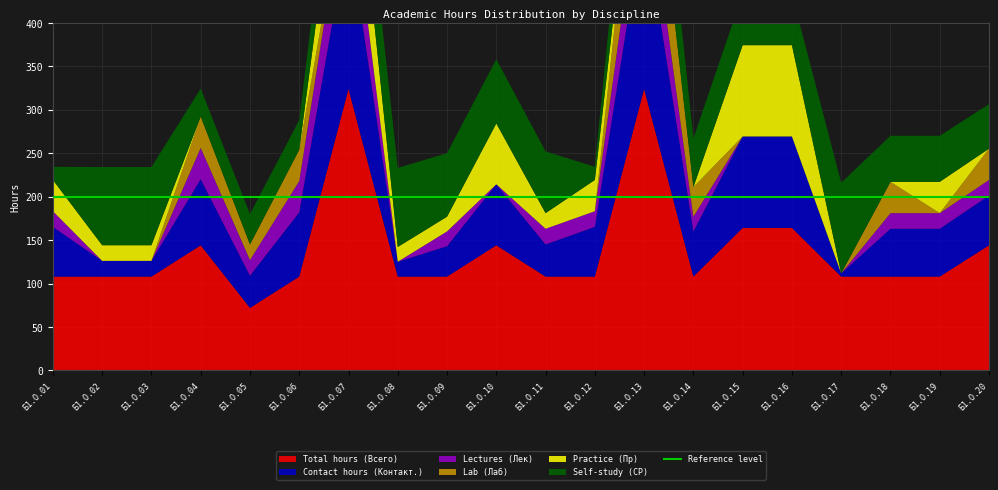

Reading left to right, transcribe all the data shown in this chart.

Total hours (Всего): Б1.О.01=108.0	Б1.О.02=108.0	Б1.О.03=108.0	Б1.О.04=144.0	Б1.О.05=72.0	Б1.О.06=108.0	Б1.О.07=324.0	Б1.О.08=108.0	Б1.О.09=108.0	Б1.О.10=144.0	Б1.О.11=108.0	Б1.О.12=108.0	Б1.О.13=324.0	Б1.О.14=108.0	Б1.О.15=164.0	Б1.О.16=164.0	Б1.О.17=108.0	Б1.О.18=108.0	Б1.О.19=108.0	Б1.О.20=144.0
Contact hours (Контакт.): Б1.О.01=57.2	Б1.О.02=18.1	Б1.О.03=18.1	Б1.О.04=76.1	Б1.О.05=37.0	Б1.О.06=73.9	Б1.О.07=183.1	Б1.О.08=17.1	Б1.О.09=35.0	Б1.О.10=70.2	Б1.О.11=37.0	Б1.О.12=57.2	Б1.О.13=197.9	Б1.О.14=52.0	Б1.О.15=105.2	Б1.О.16=105.2	Б1.О.17=3.7	Б1.О.18=55.0	Б1.О.19=55.0	Б1.О.20=57.2
Lectures (Лек): Б1.О.01=18.0	Б1.О.02=0.0	Б1.О.03=0.0	Б1.О.04=36.0	Б1.О.05=18.0	Б1.О.06=36.0	Б1.О.07=70.0	Б1.О.08=0.0	Б1.О.09=17.0	Б1.О.10=0.0	Б1.О.11=18.0	Б1.О.12=18.0	Б1.О.13=70.0	Б1.О.14=17.0	Б1.О.15=0.0	Б1.О.16=0.0	Б1.О.17=0.0	Б1.О.18=18.0	Б1.О.19=18.0	Б1.О.20=18.0
Lab (Лаб): Б1.О.01=0.0	Б1.О.02=0.0	Б1.О.03=0.0	Б1.О.04=36.0	Б1.О.05=18.0	Б1.О.06=36.0	Б1.О.07=0.0	Б1.О.08=0.0	Б1.О.09=0.0	Б1.О.10=0.0	Б1.О.11=0.0	Б1.О.12=0.0	Б1.О.13=122.0	Б1.О.14=34.0	Б1.О.15=0.0	Б1.О.16=0.0	Б1.О.17=0.0	Б1.О.18=36.0	Б1.О.19=0.0	Б1.О.20=36.0
Practice (Пр): Б1.О.01=36.0	Б1.О.02=18.0	Б1.О.03=18.0	Б1.О.04=0.0	Б1.О.05=0.0	Б1.О.06=0.0	Б1.О.07=105.0	Б1.О.08=17.0	Б1.О.09=17.0	Б1.О.10=70.0	Б1.О.11=18.0	Б1.О.12=36.0	Б1.О.13=0.0	Б1.О.14=0.0	Б1.О.15=105.0	Б1.О.16=105.0	Б1.О.17=0.0	Б1.О.18=0.0	Б1.О.19=36.0	Б1.О.20=0.0
Self-study (СР): Б1.О.01=15.1	Б1.О.02=89.9	Б1.О.03=89.9	Б1.О.04=32.2	Б1.О.05=35.0	Б1.О.06=34.1	Б1.О.07=69.5	Б1.О.08=90.9	Б1.О.09=73.0	Б1.О.10=73.8	Б1.О.11=71.0	Б1.О.12=15.1	Б1.О.13=90.4	Б1.О.14=56.0	Б1.О.15=58.8	Б1.О.16=58.8	Б1.О.17=104.3	Б1.О.18=53.0	Б1.О.19=53.0	Б1.О.20=51.1